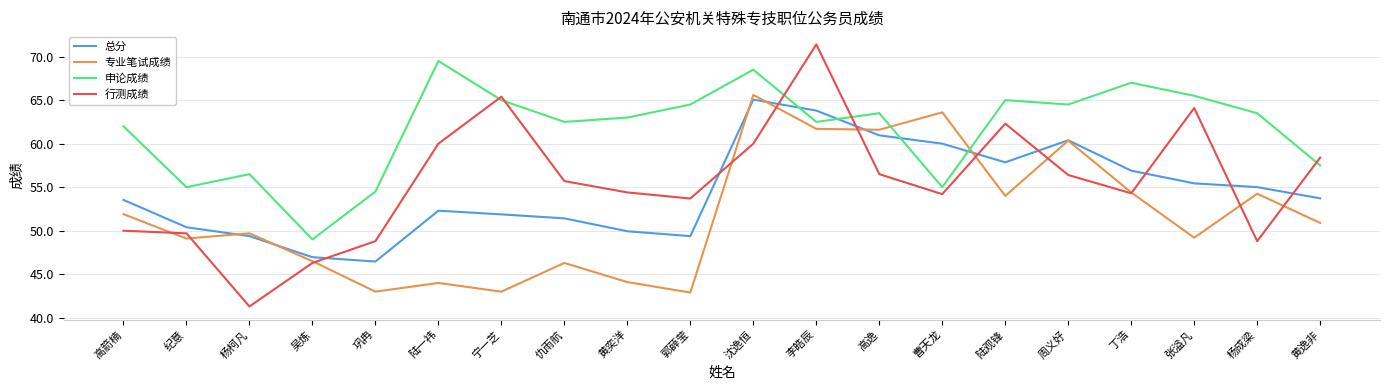

What is the lowest value of the 总分 series?

46.5